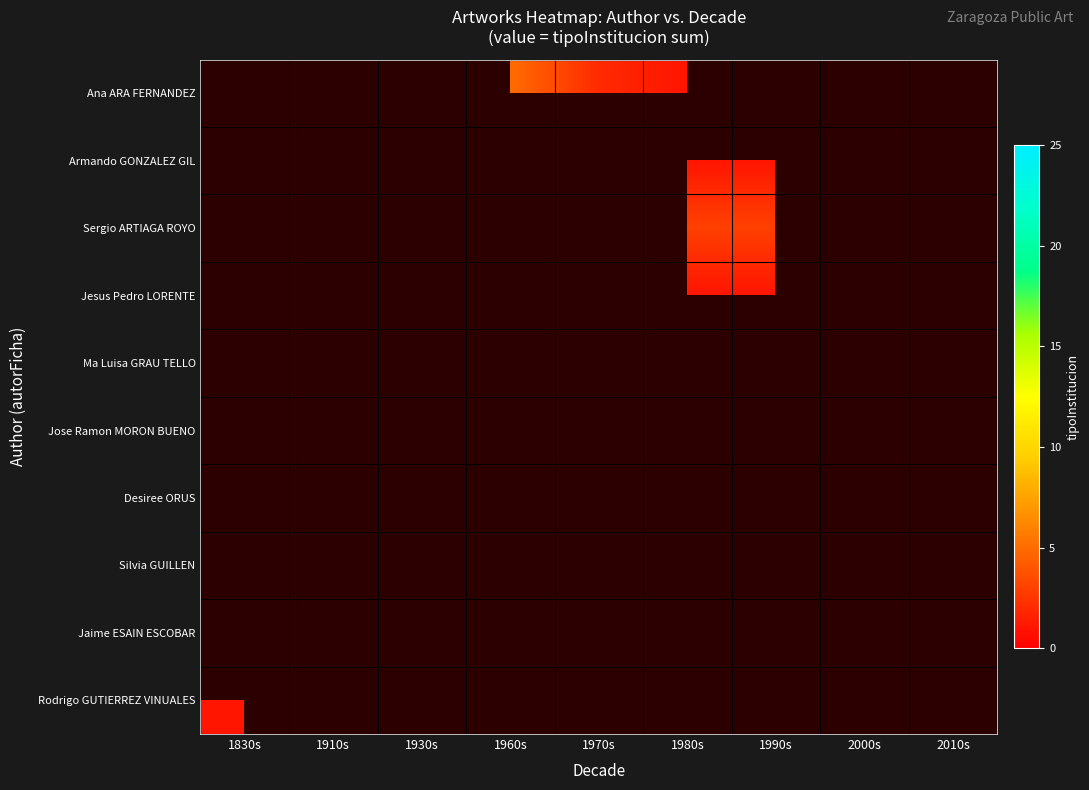

What is the difference between the highest and lowest values at 1960s?

3.0